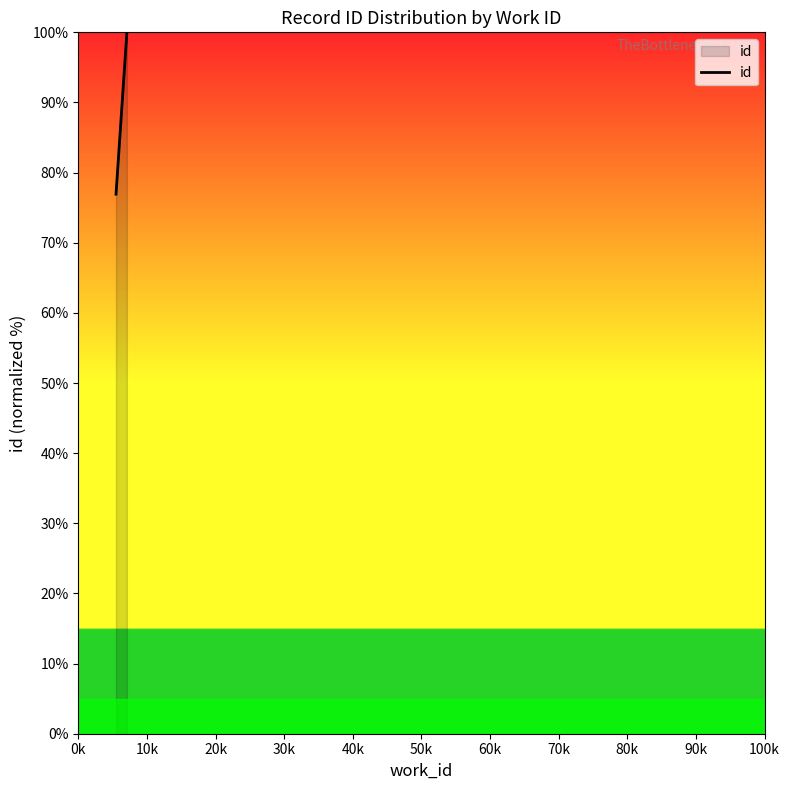

What is the average value?

90.8